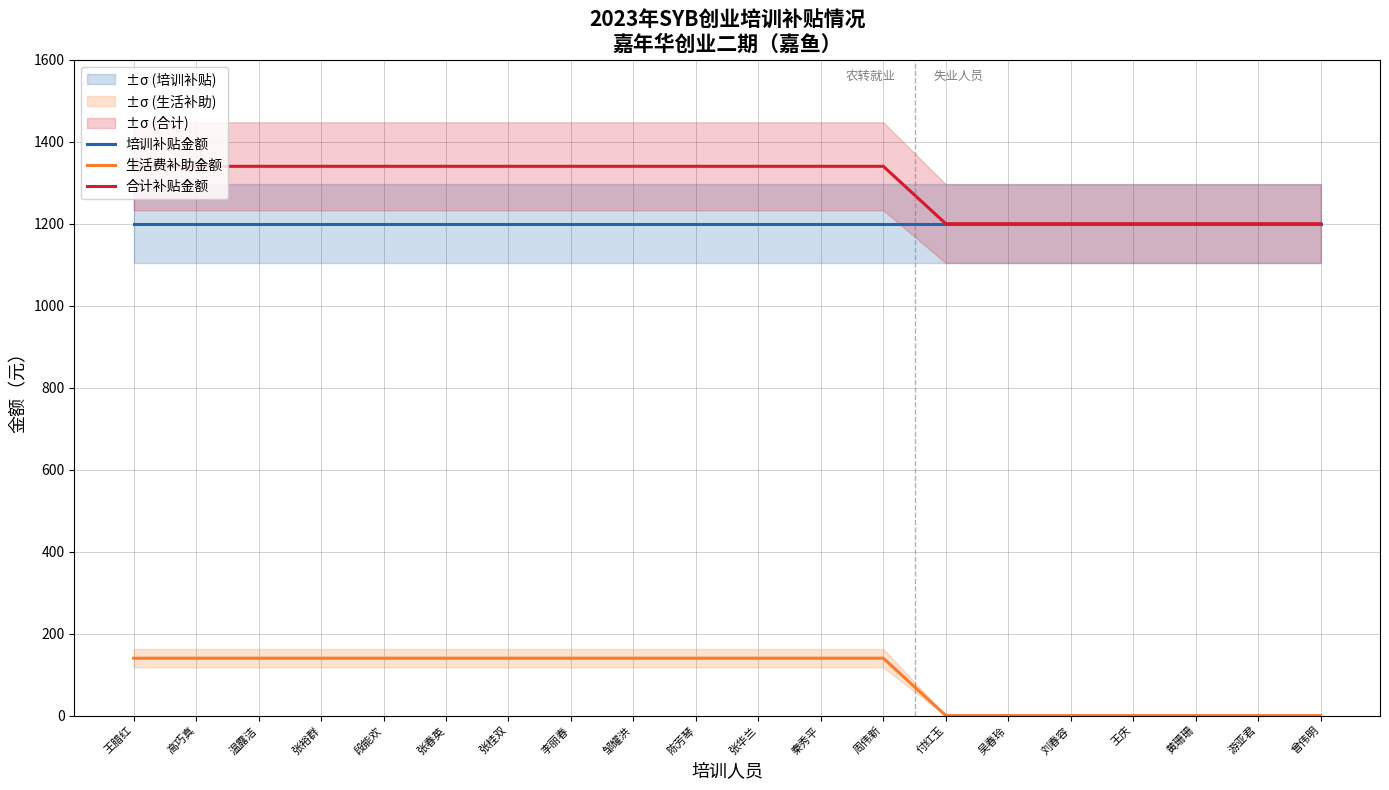

How many 生活费补助金额 values are between 0 and 140?

20